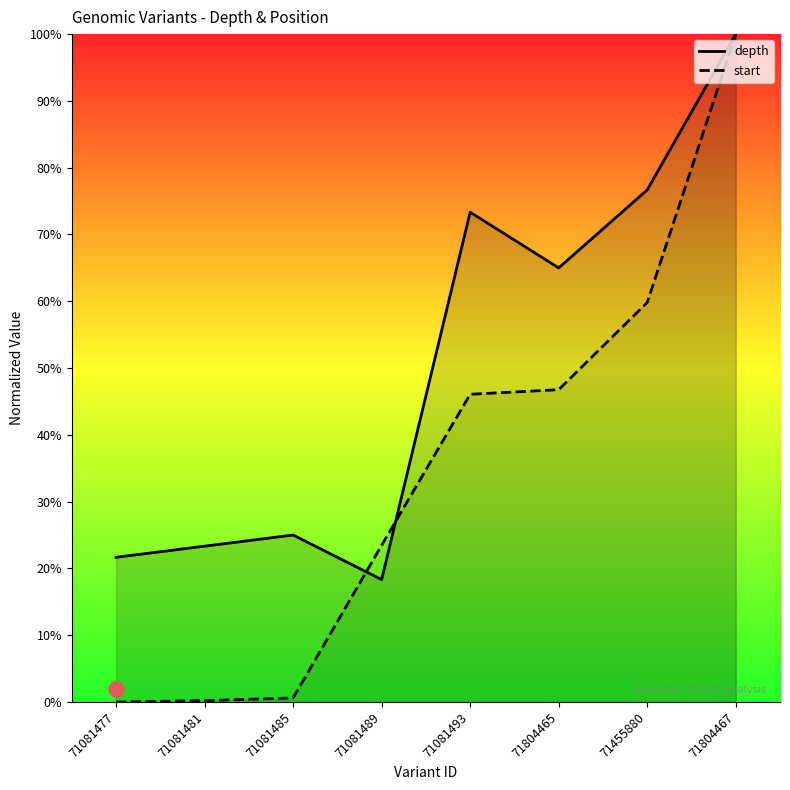

At how many categories does at least one series exceed 0?

8